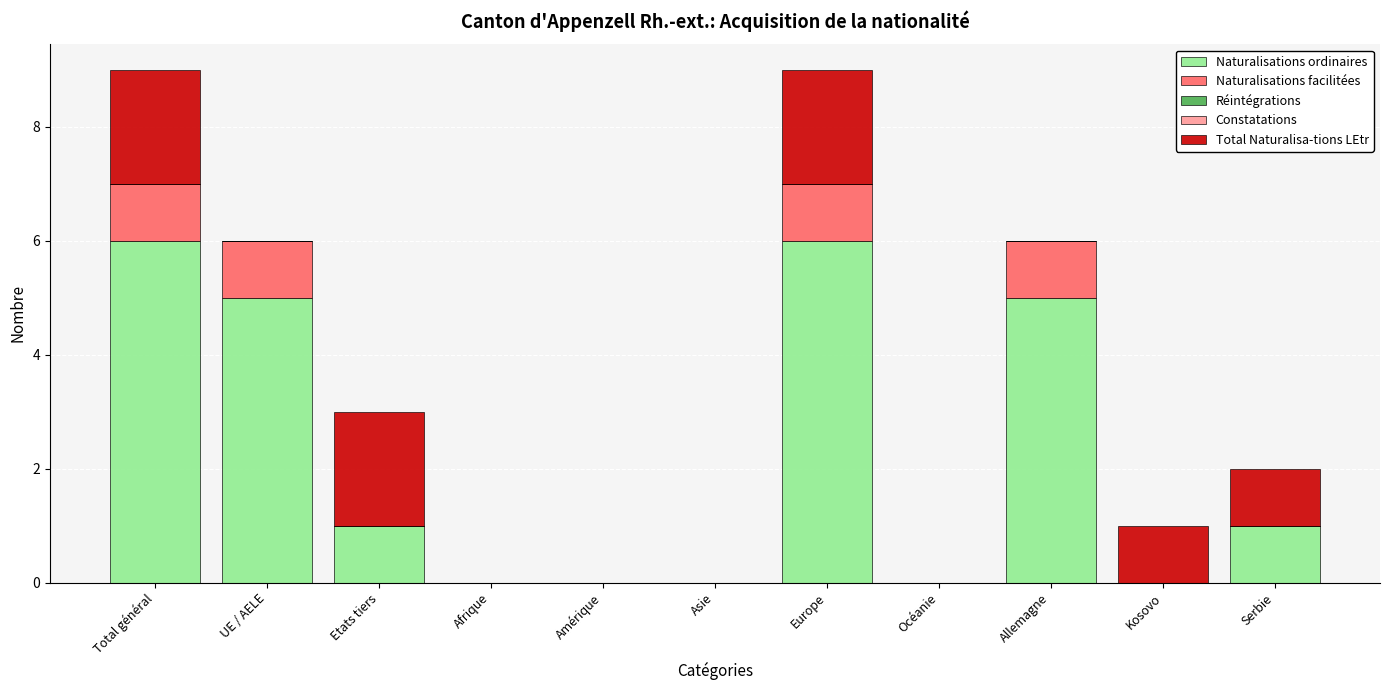

What is the total value across all series at Europe?

9